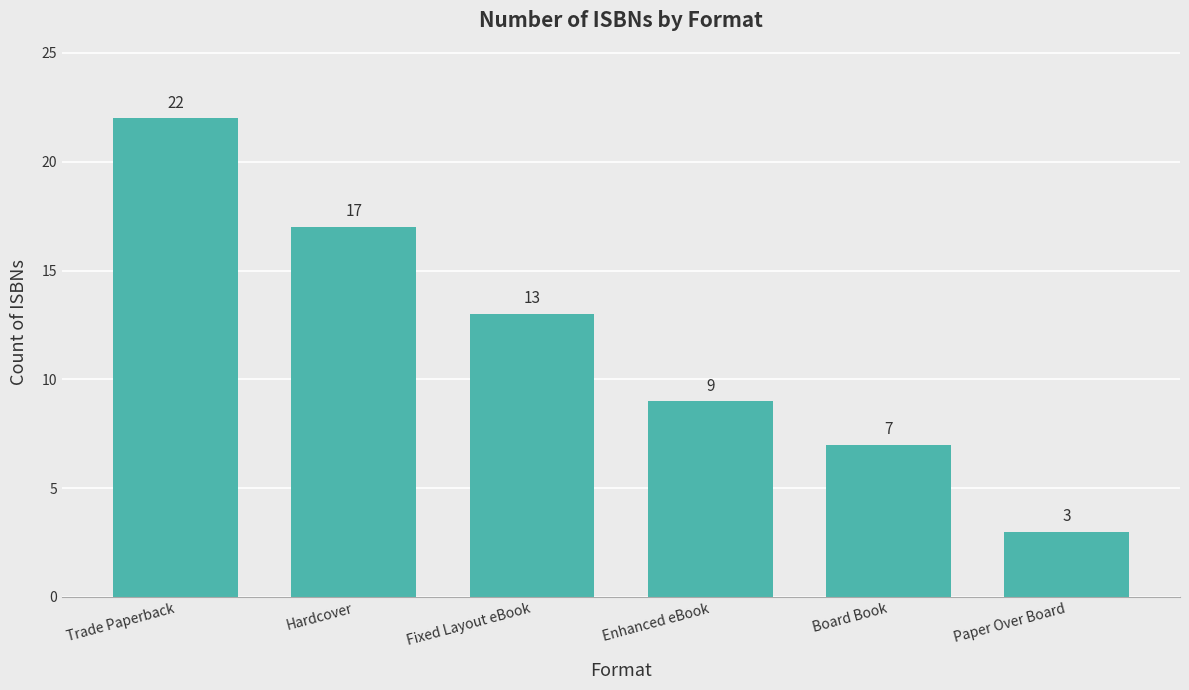

List the labels in order of value, smallest first.

Paper Over Board, Board Book, Enhanced eBook, Fixed Layout eBook, Hardcover, Trade Paperback